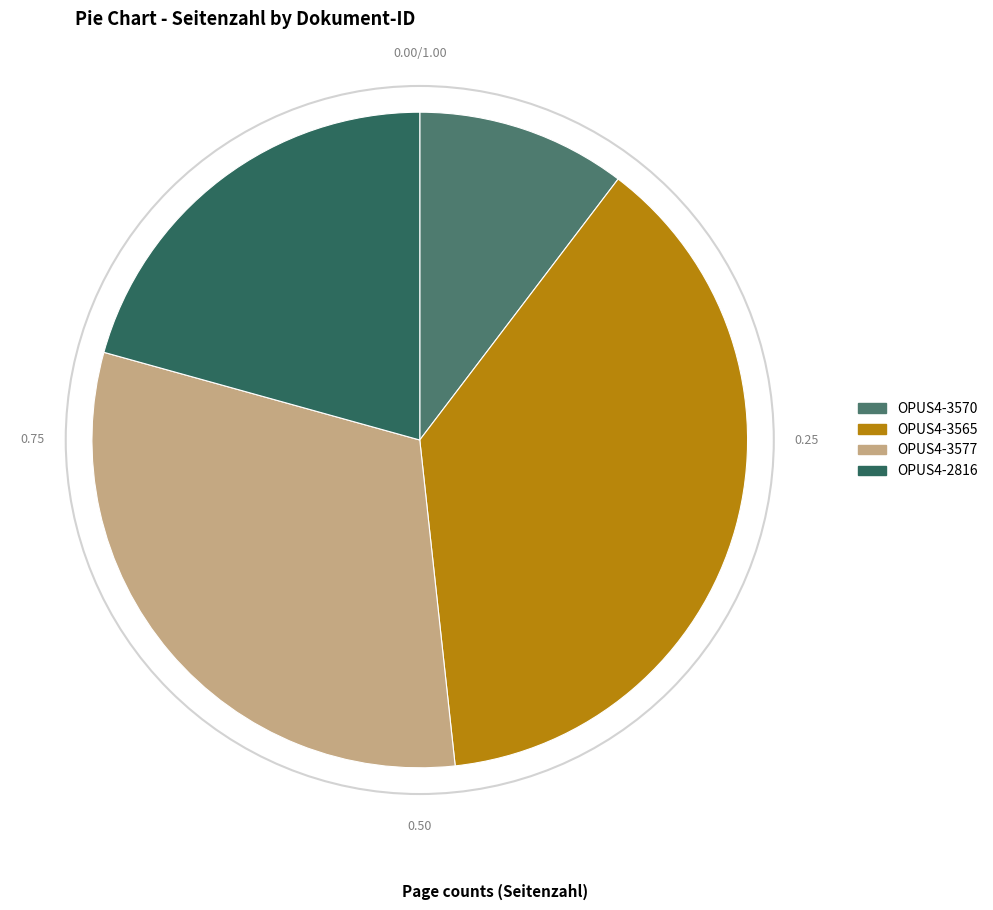

How many segments does this pie chart have?

4